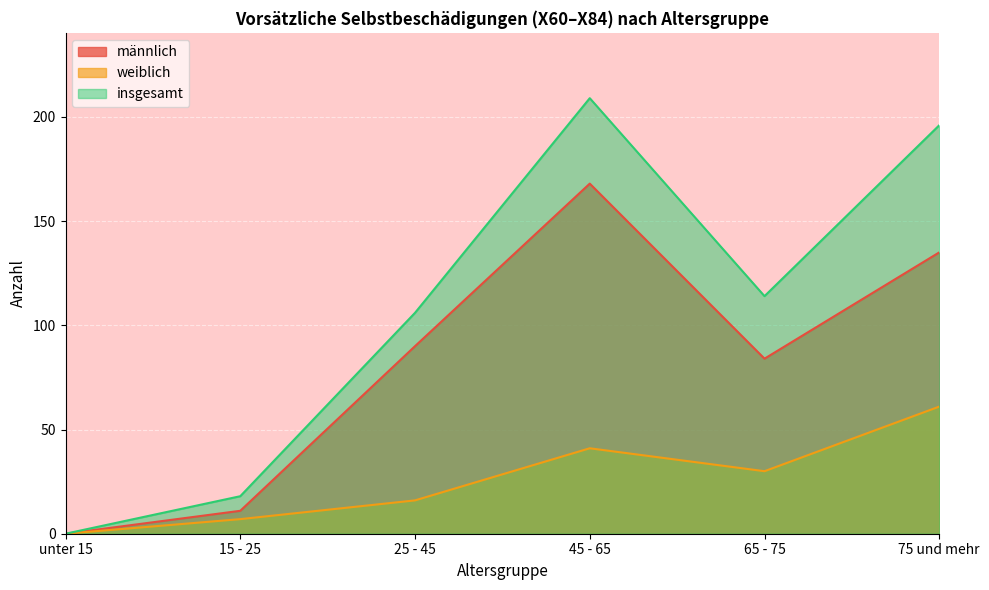

True or false: männlich and weiblich cross at least once.

False